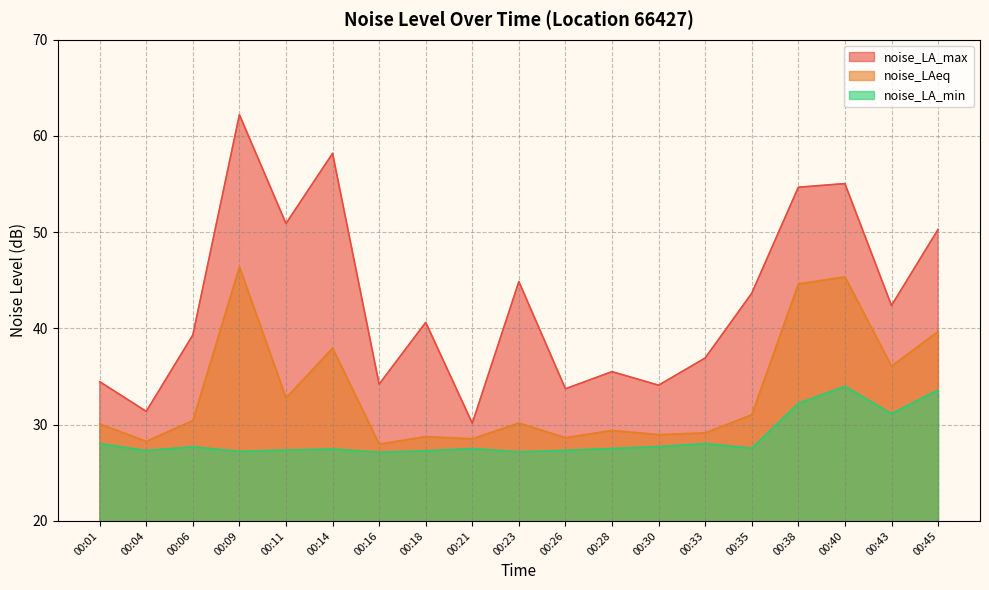

True or false: noise_LA_min has more than 1 points higher than both neighbors.

True